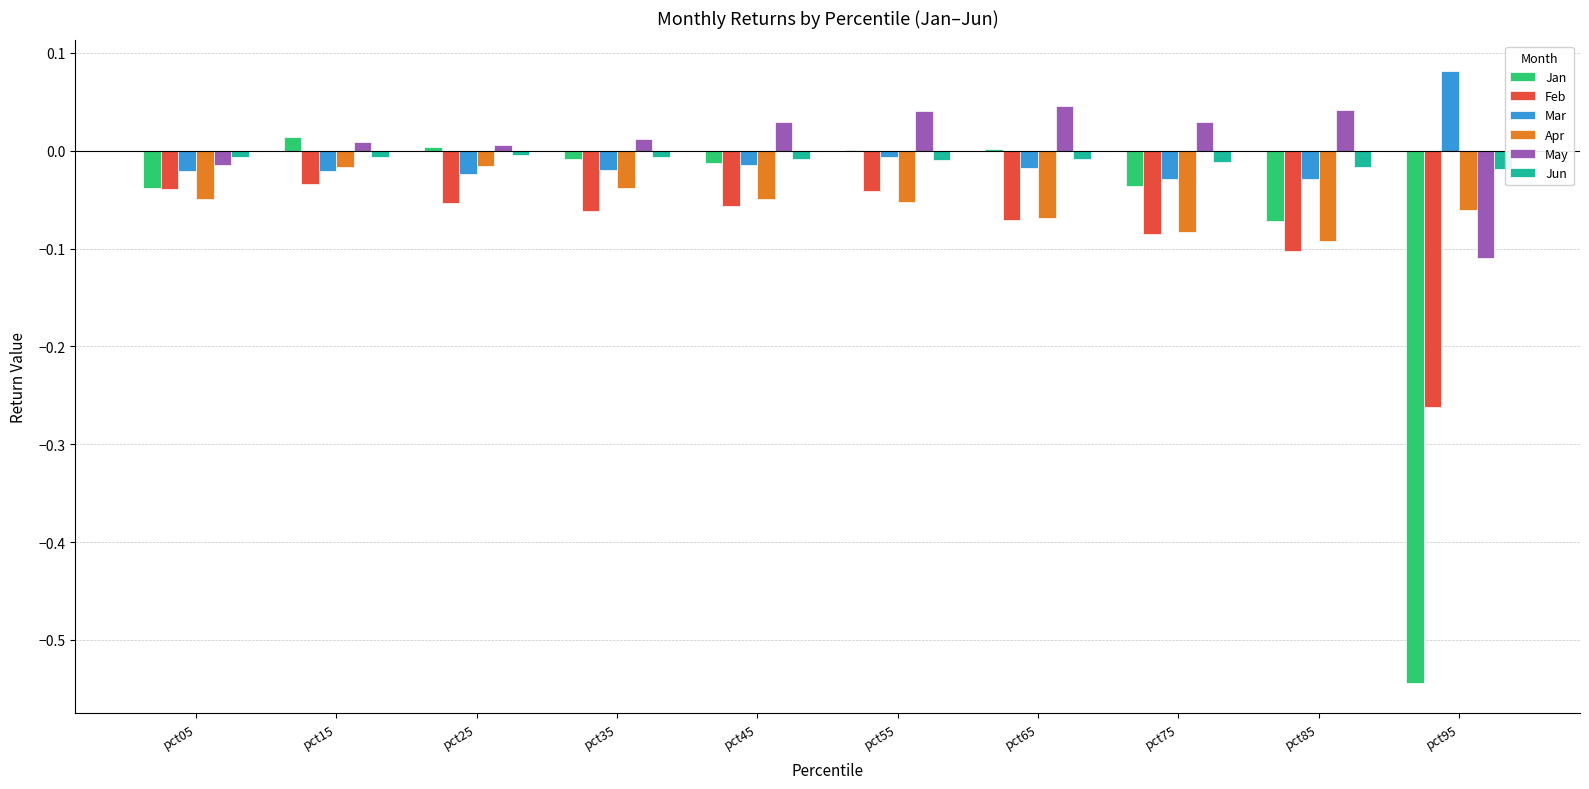

The value of Jan at pct75 is -0.1. True or false?

False